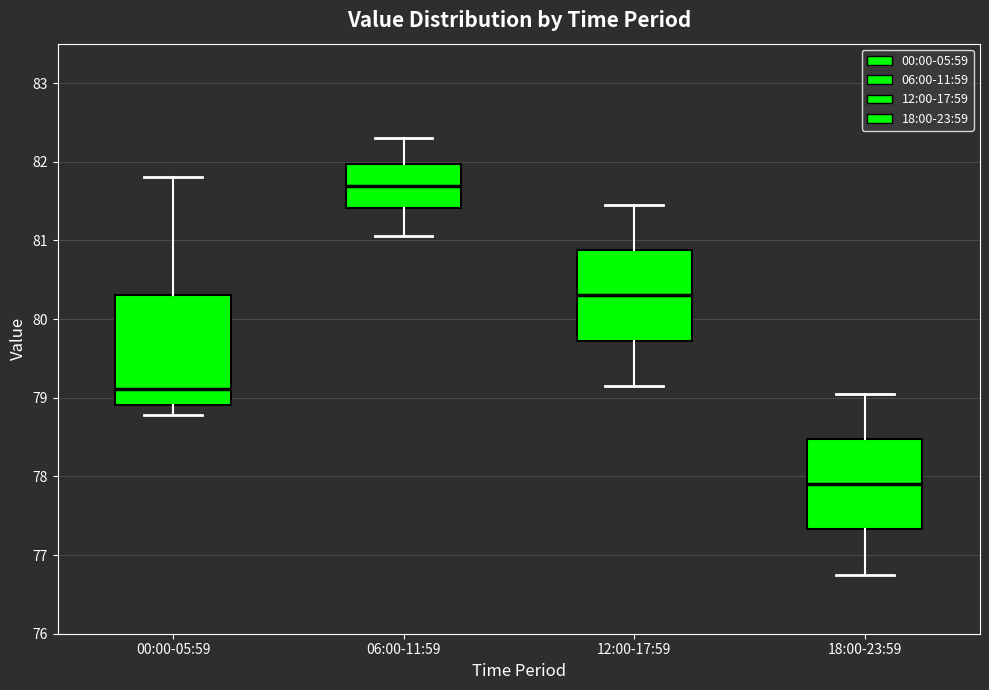

Reading left to right, transcribe this box plot: for each box, give where its median line is, the range the box spans, and where its two whiskers end, as read against the y-axis. The values are not printed on the chart, so give them approximately, as read against the axis.

00:00-05:59: median 79.1, box 78.9 to 80.3, whiskers 78.8 to 81.8
06:00-11:59: median 81.7, box 81.4 to 82.0, whiskers 81.1 to 82.3
12:00-17:59: median 80.3, box 79.7 to 80.9, whiskers 79.2 to 81.5
18:00-23:59: median 77.9, box 77.3 to 78.5, whiskers 76.8 to 79.1